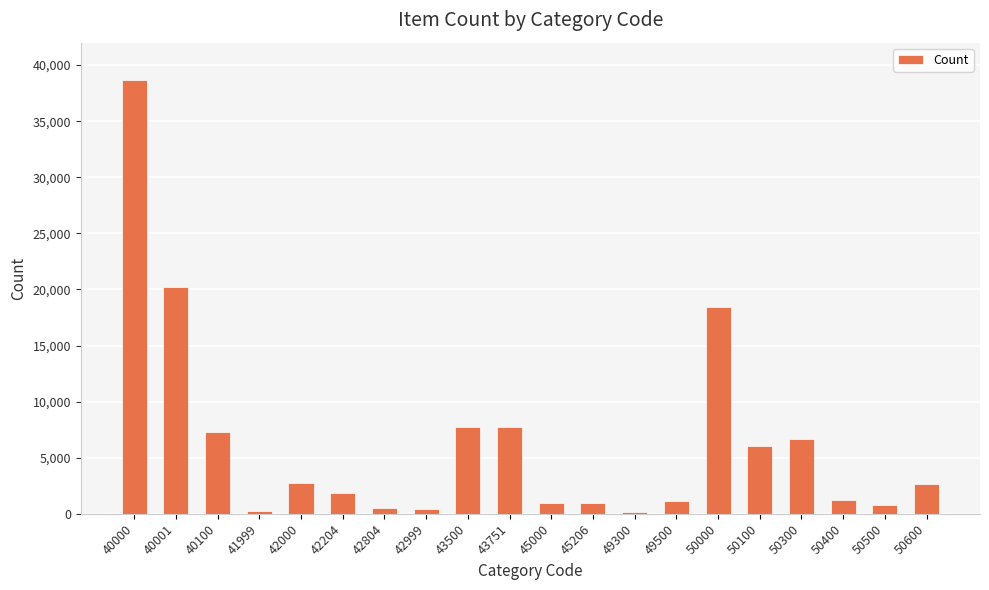

The chart shows a value of 951 at 45000. True or false?

True